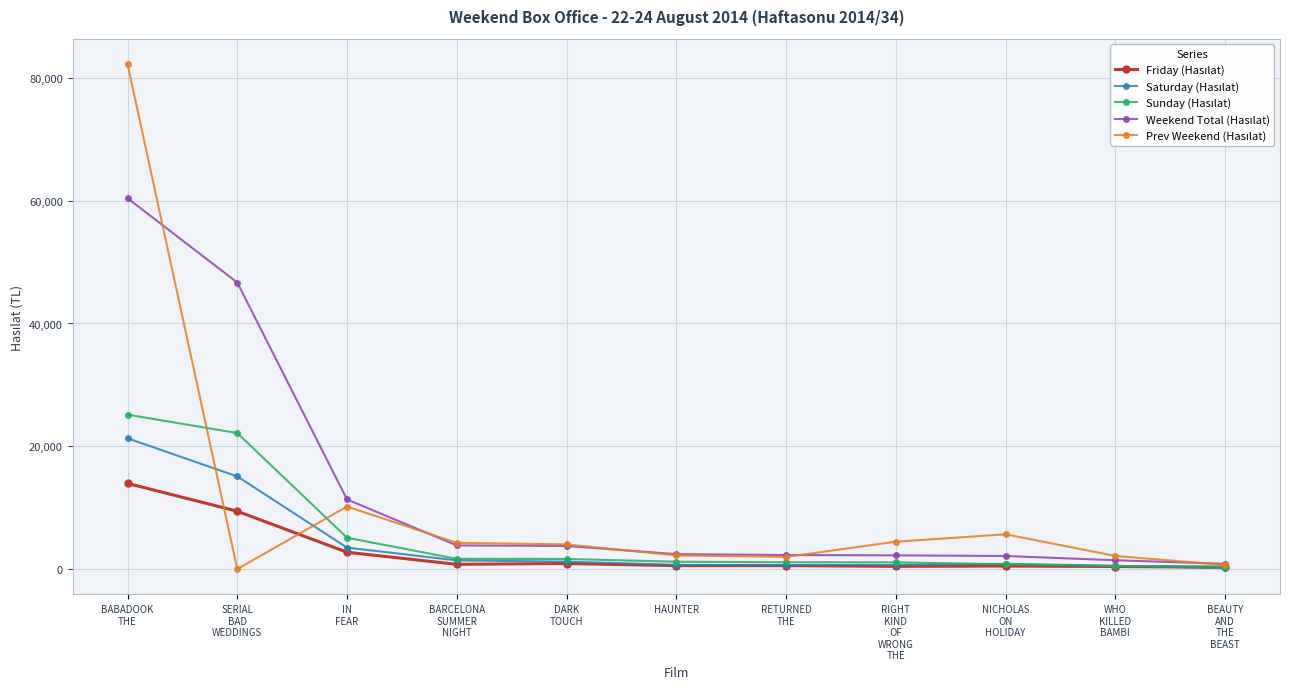

What is the label of the 6th point from the left?

HAUNTER